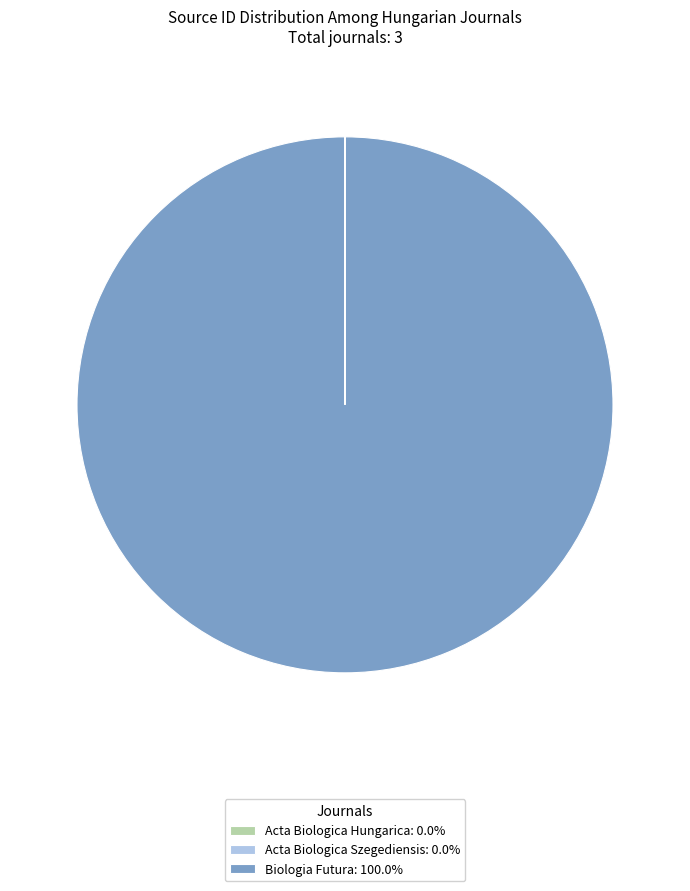

Is there any slice that represents more than half of the pie?

Yes